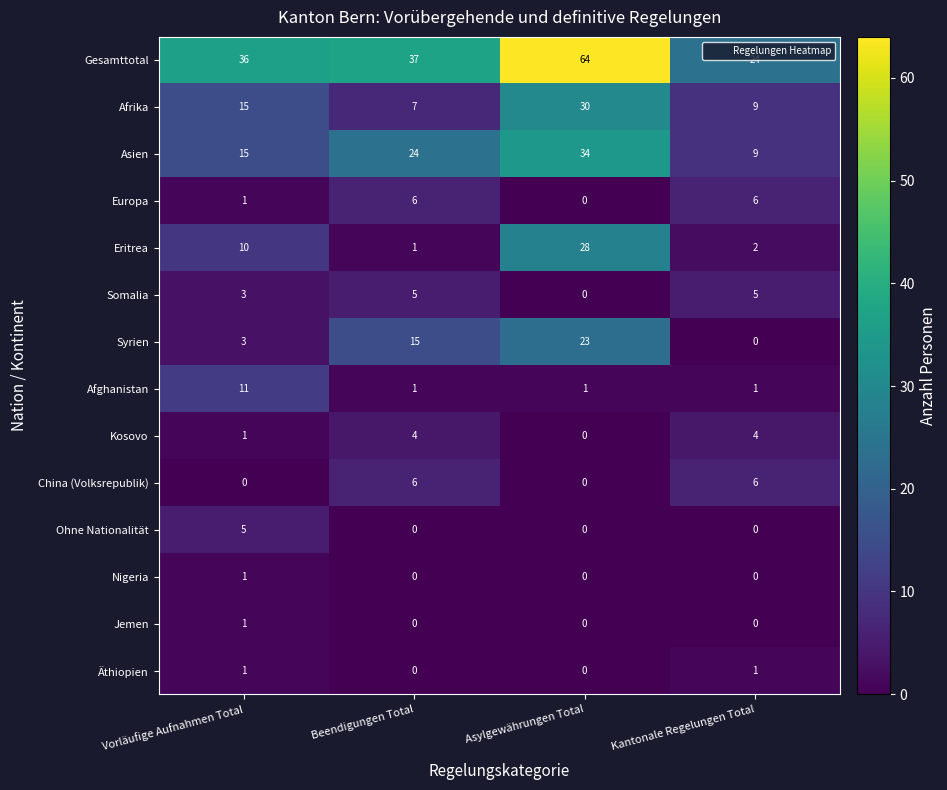

Which series has the largest total across all categories?

Gesamttotal